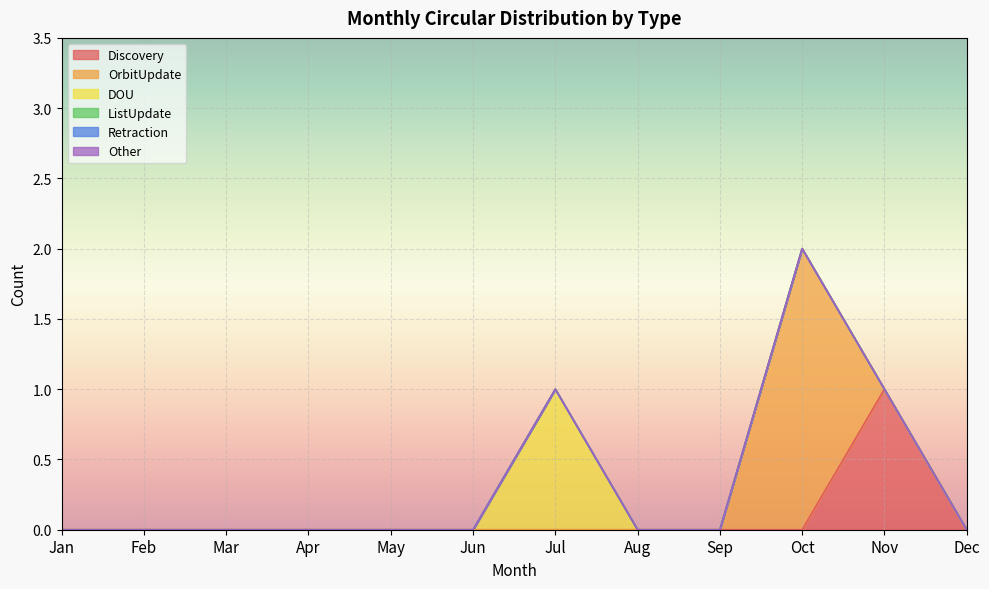

How many lines are shown in the chart?

6